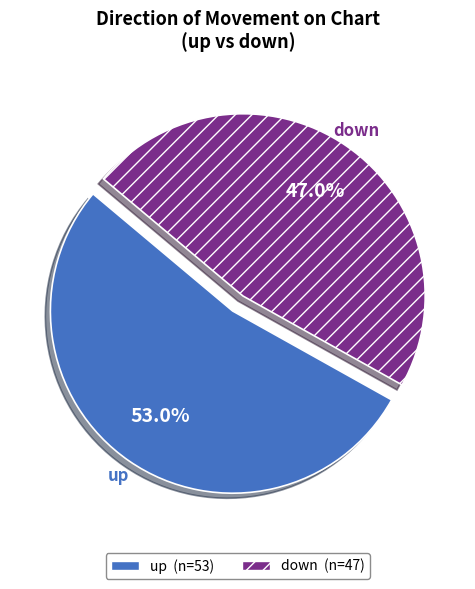

Which category has the smallest portion of the pie?

down